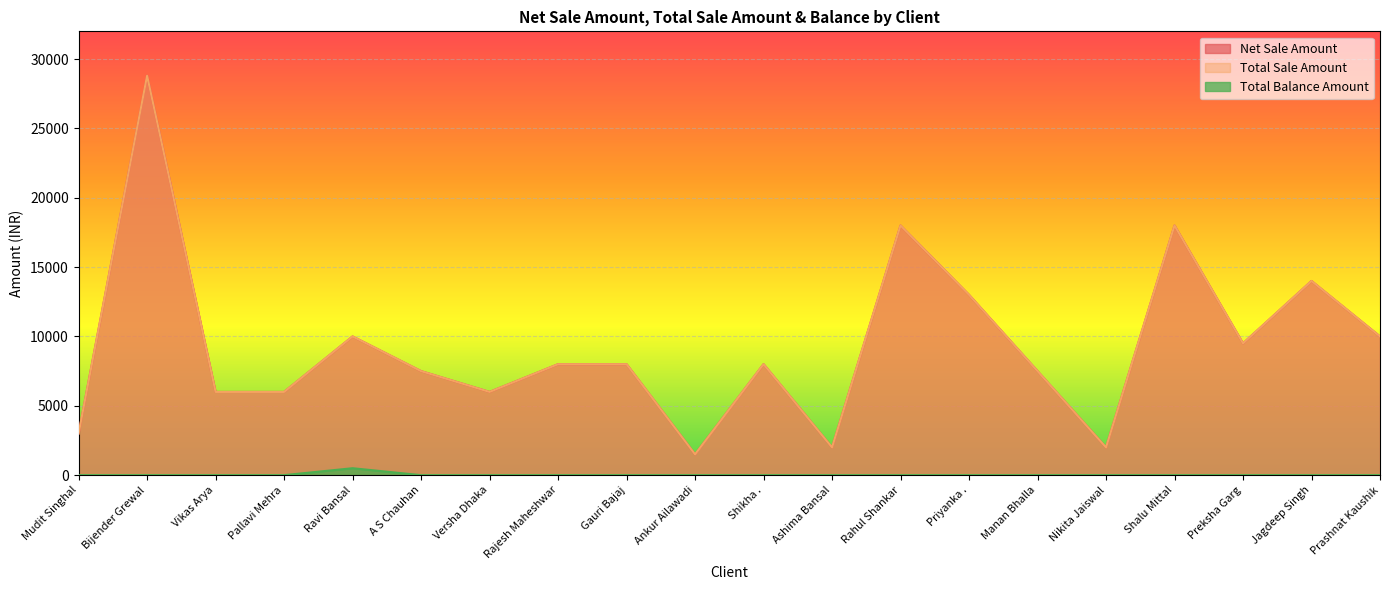

How many lines are shown in the chart?

3